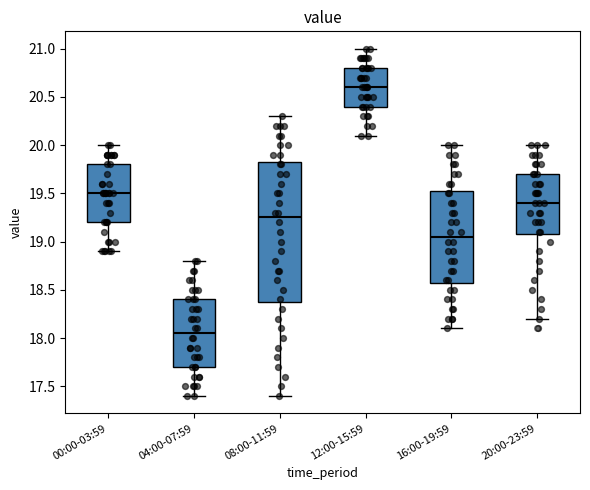

Reading left to right, read every box against the y-axis: the position of its median line, the range the box covers, and the ends of its whiskers. The values are not printed on the chart, so give them approximately, as read against the axis.

00:00-03:59: median 19.50, box 19.20 to 19.80, whiskers 18.90 to 20.00
04:00-07:59: median 18.05, box 17.70 to 18.40, whiskers 17.40 to 18.80
08:00-11:59: median 19.25, box 18.40 to 19.85, whiskers 17.40 to 20.30
12:00-15:59: median 20.60, box 20.40 to 20.80, whiskers 20.10 to 21.00
16:00-19:59: median 19.05, box 18.60 to 19.55, whiskers 18.10 to 20.00
20:00-23:59: median 19.40, box 19.10 to 19.70, whiskers 18.20 to 20.00